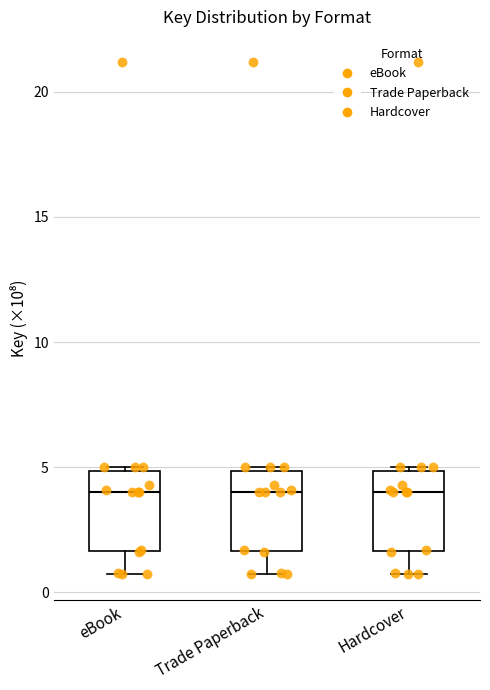

Reading left to right, transcribe this box plot: for each box, give where its median line is, the range the box spans, and where its two whiskers end, as read against the y-axis. The values are not printed on the chart, so give them approximately, as read against the axis.

eBook: median 4.0, box 1.5 to 5.0, whiskers 0.5 to 5.0 (just above the box's upper edge)
Trade Paperback: median 4.0, box 1.5 to 5.0, whiskers 0.5 to 5.0 (just above the box's upper edge)
Hardcover: median 4.0, box 1.5 to 5.0, whiskers 0.5 to 5.0 (just above the box's upper edge)